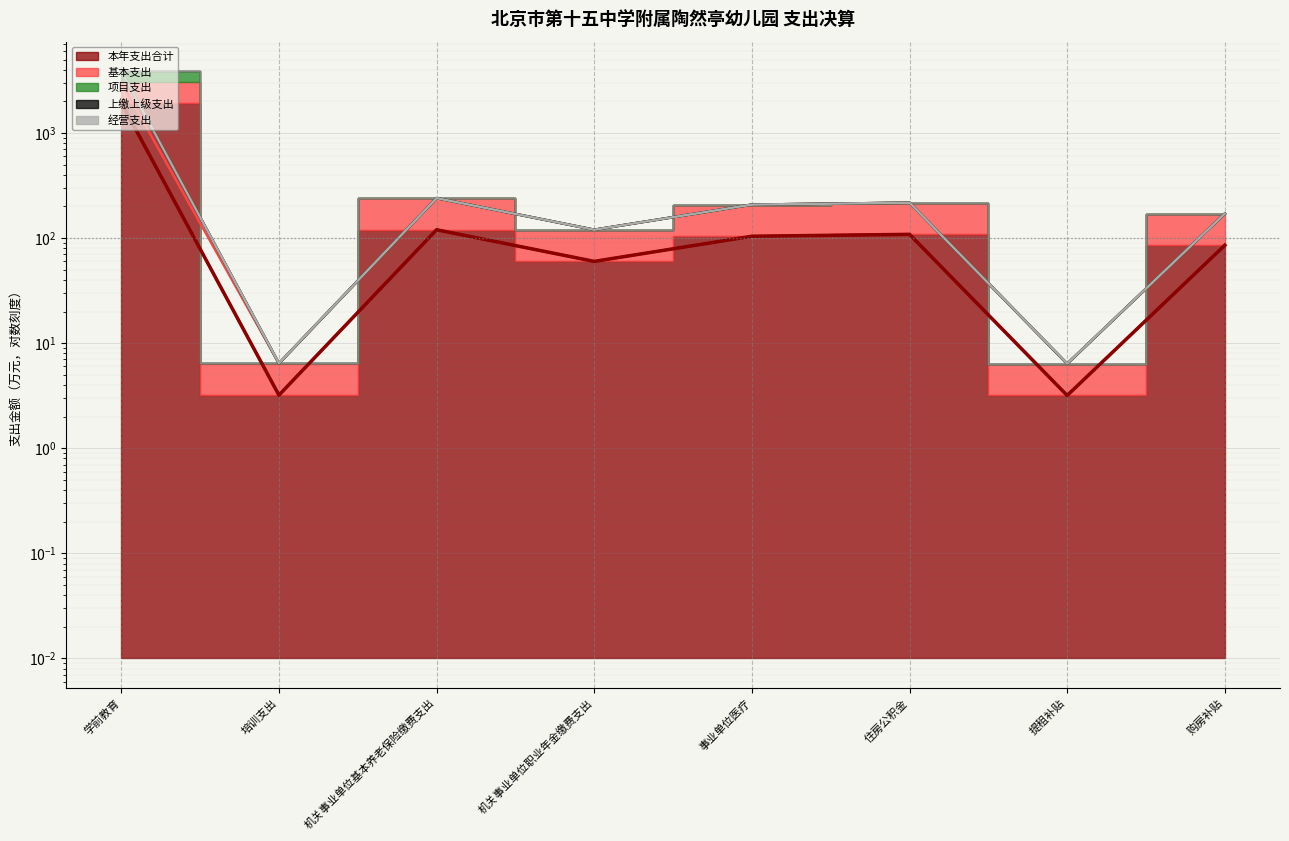

What position from the left is 学前教育?

1